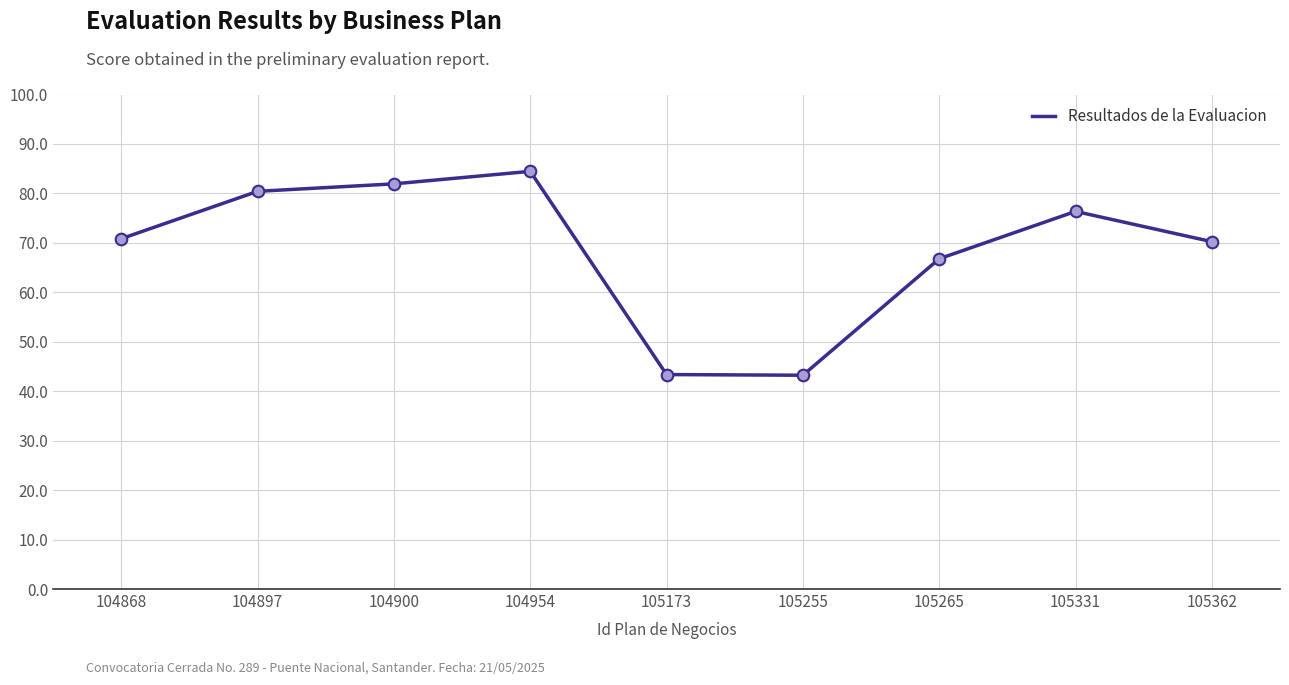

What is the change in value from 104897 to 105265?

-13.6